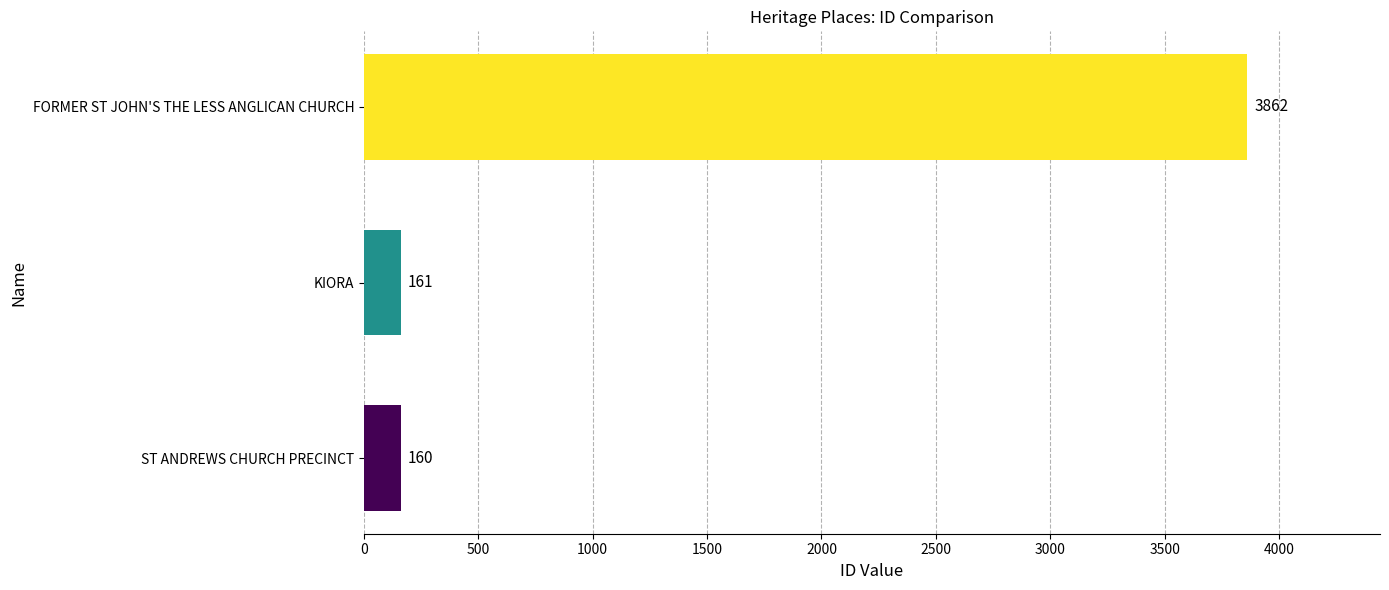

Reading bottom to top, extract all data points from this chart.

160	161	3862